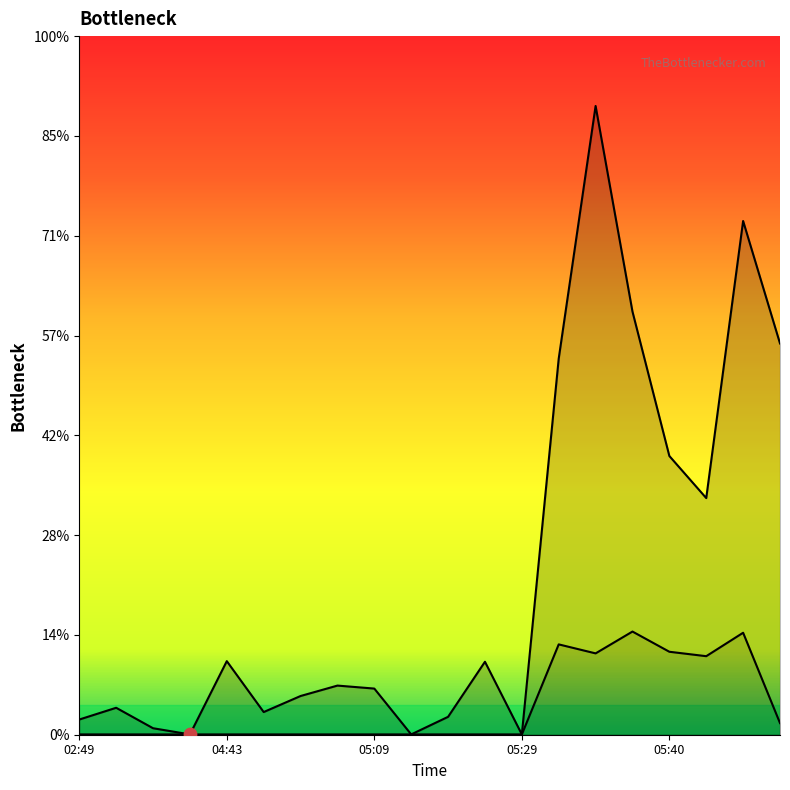

At which category is the sum across all series the highest?

14